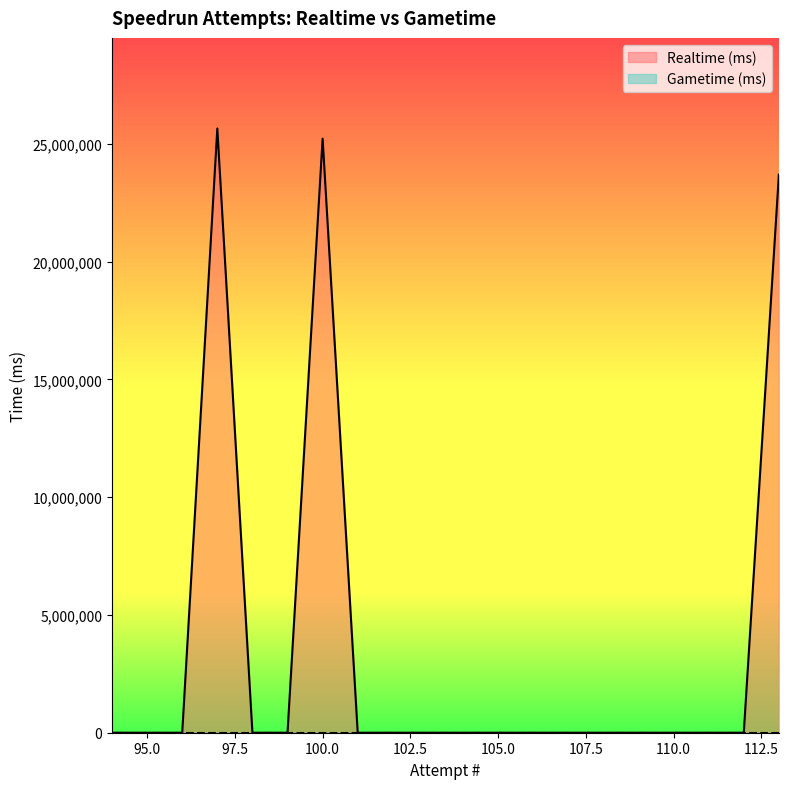

Rank the categories by value from lowest to highest.

112, 111, 110, 109, 108, 107, 106, 105, 104, 103, 102, 101, 99, 98, 96, 95, 94, 113, 100, 97